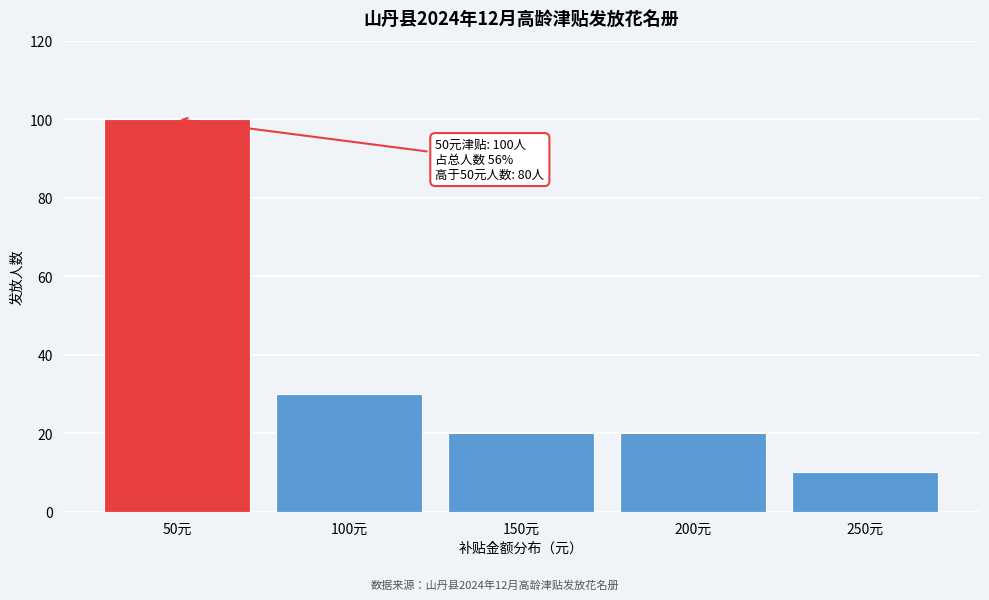

Reading left to right, transcribe all the data shown in this chart.

100	30	20	20	10